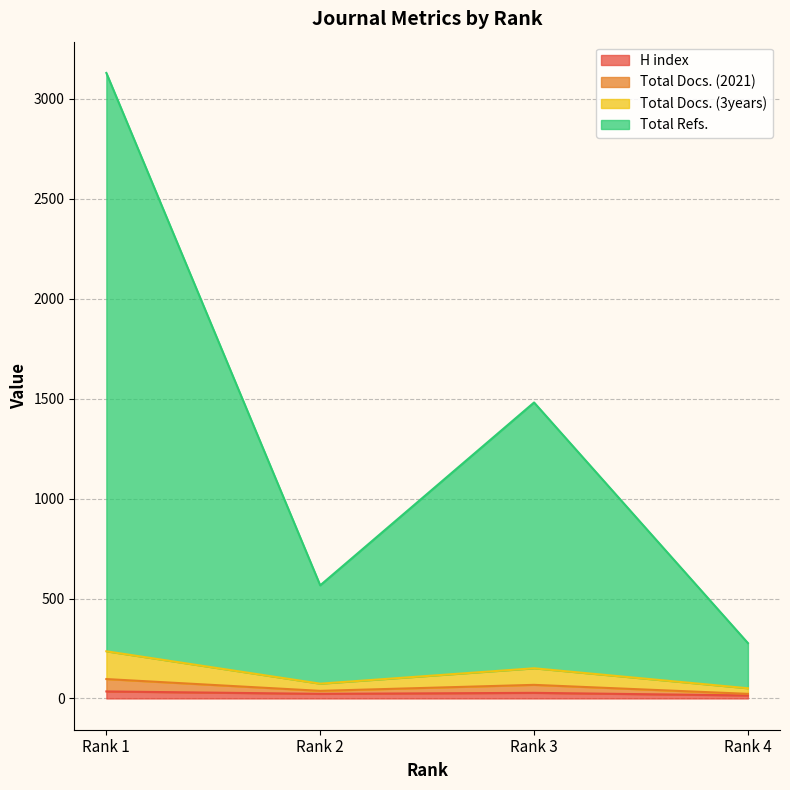

True or false: Total Docs. (2021) and H index intersect in this chart.

False